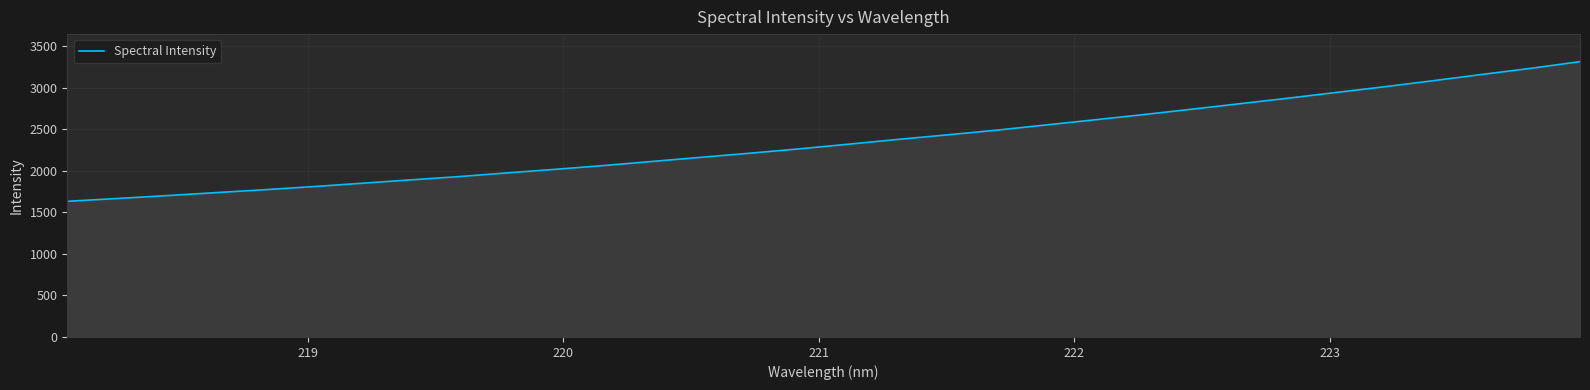

True or false: there are more than 2 points higher than both neighbors.

False